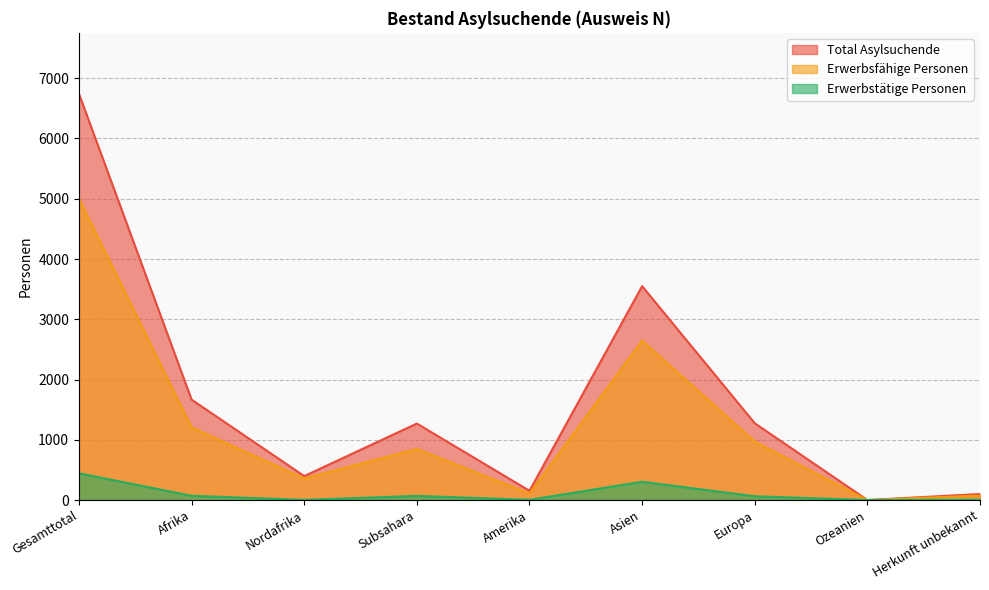

How many values in the Total Asylsuchende series exceed 1269?

4